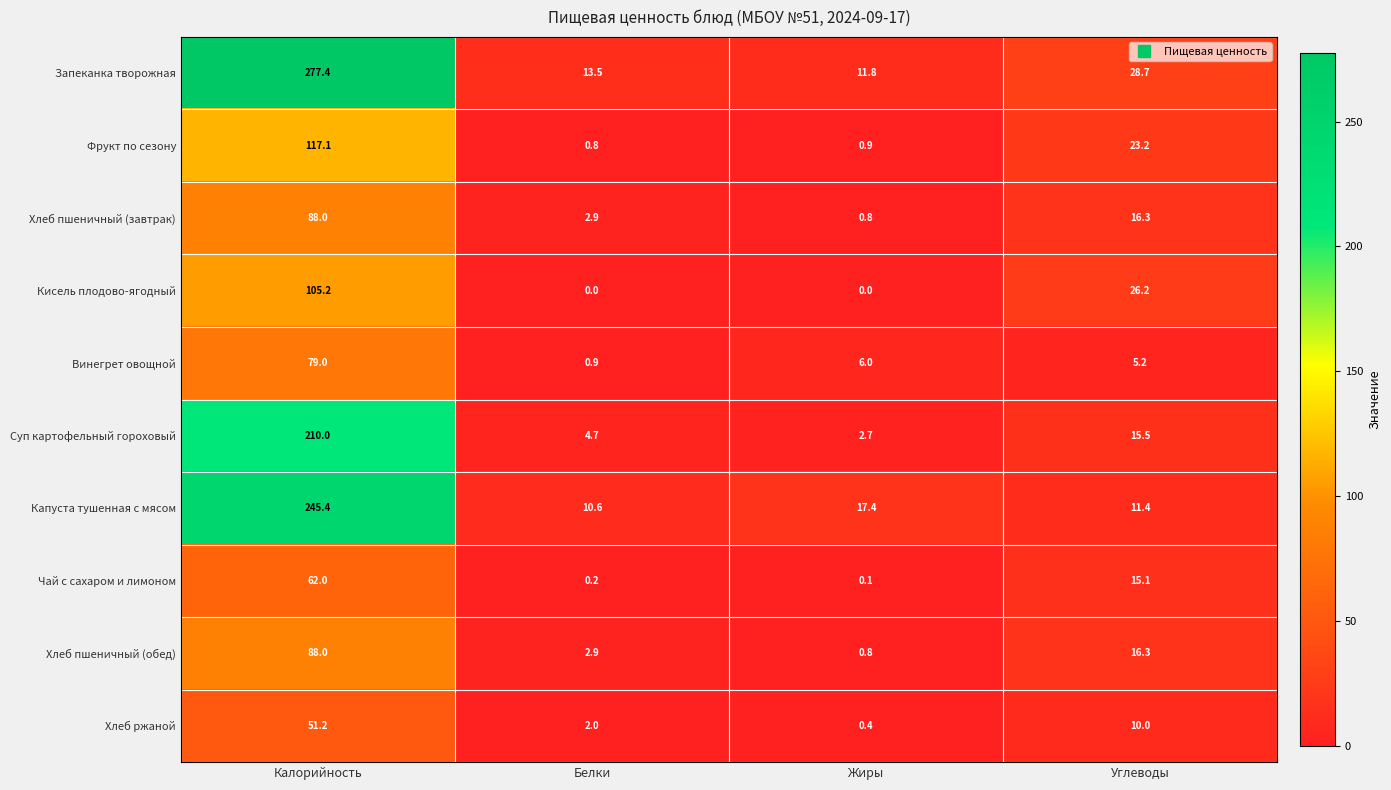

What is the sum of the Винегрет овощной values at Калорийность and Углеводы?

84.2